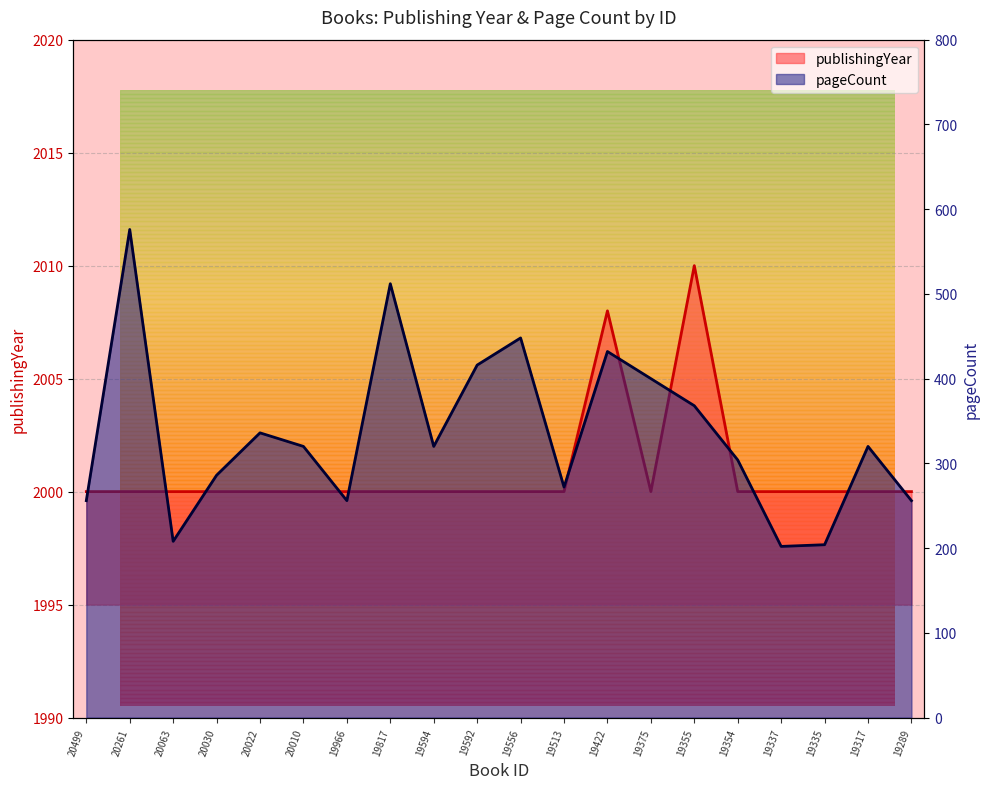

How many distinct data groups are displayed?

2